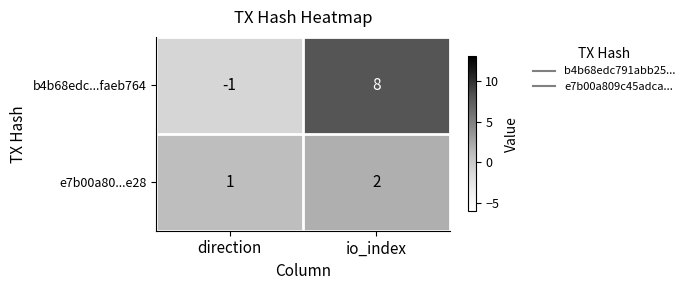

How many series are shown in this chart?

2